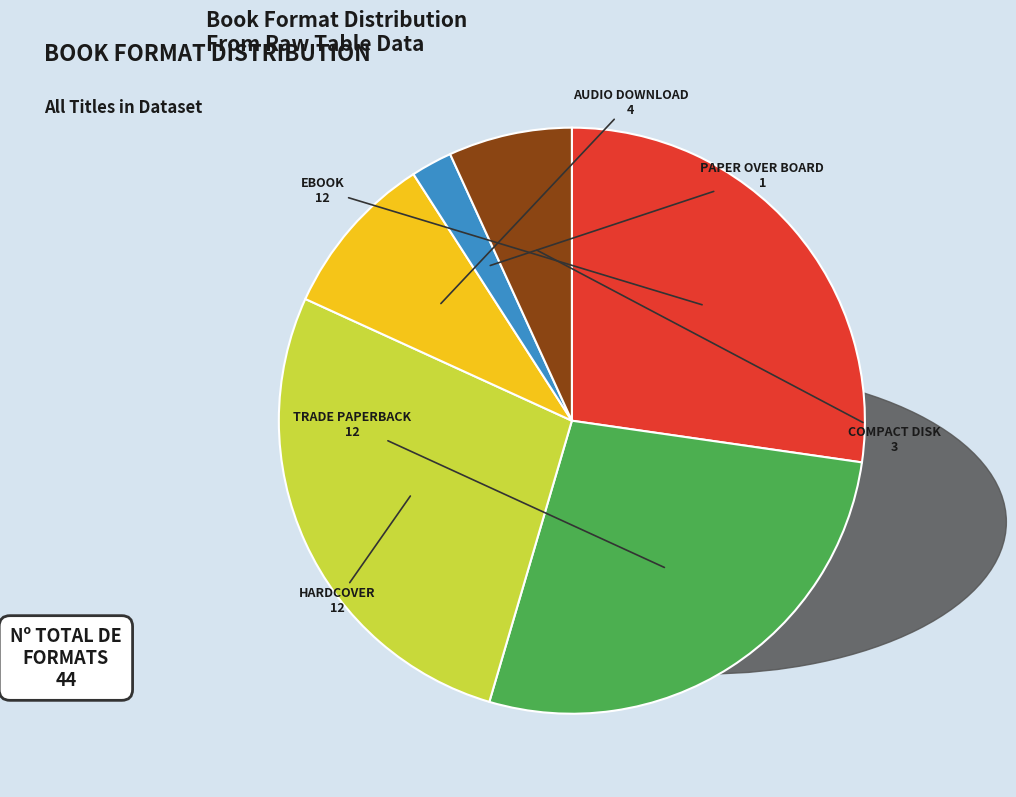

Is there a majority slice in this chart?

No